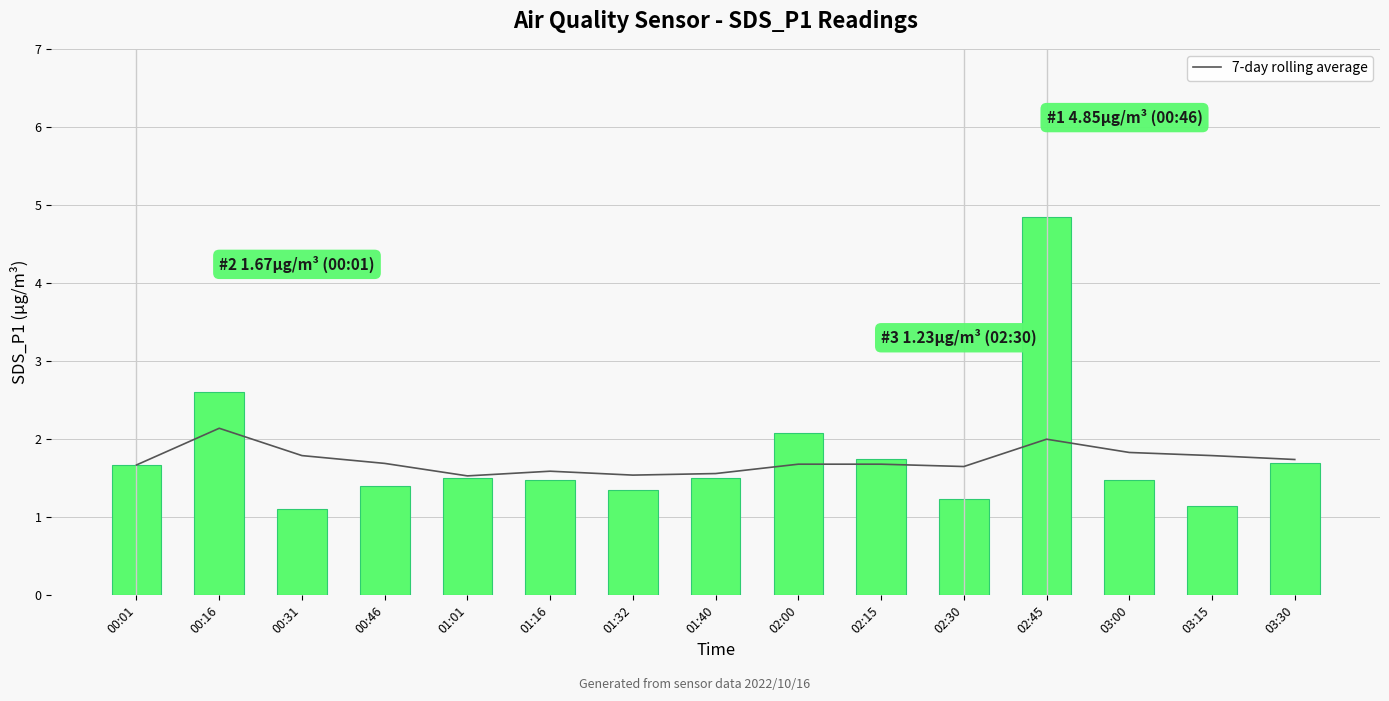

Which has a higher value, 03:15 or 01:16?

03:15